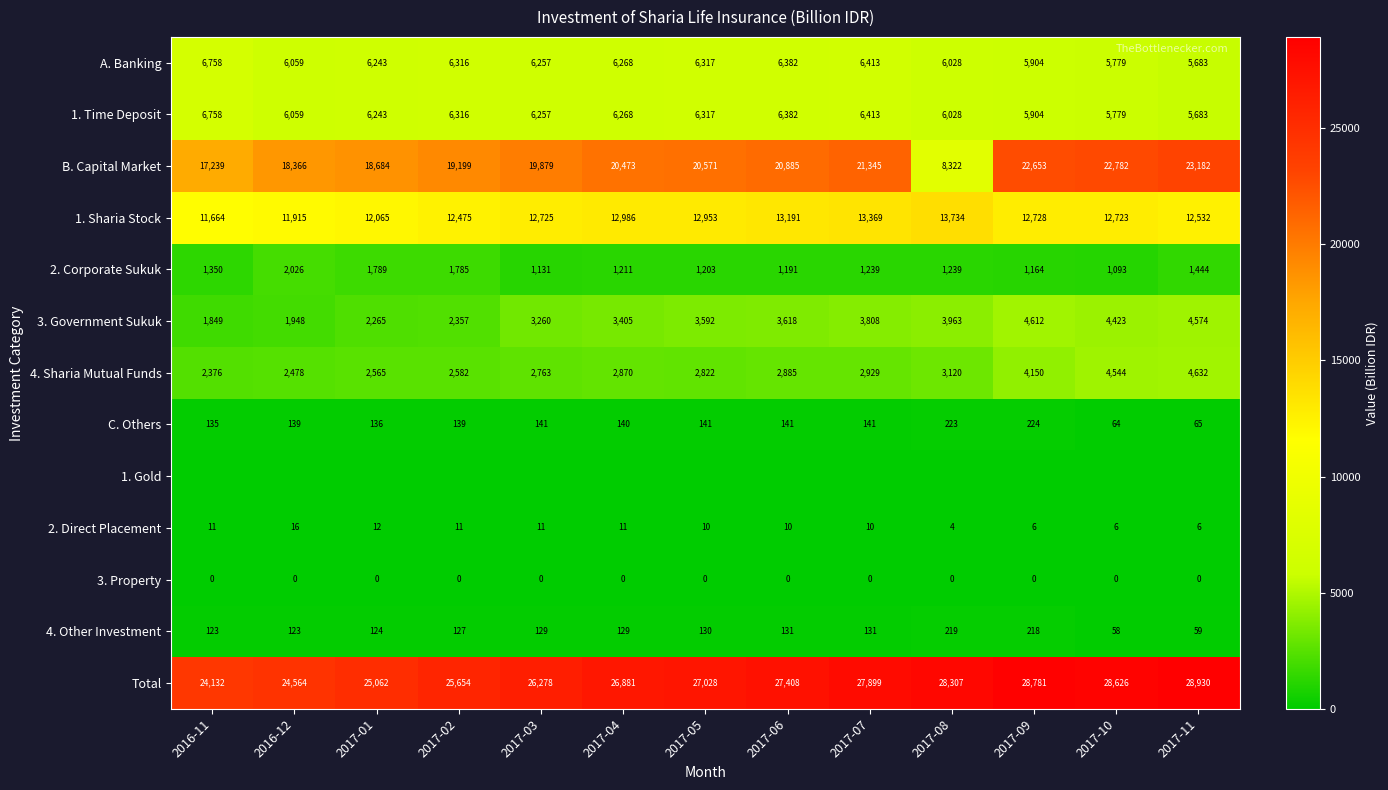

At which label does 3. Government Sukuk reach its peak?

2017-09